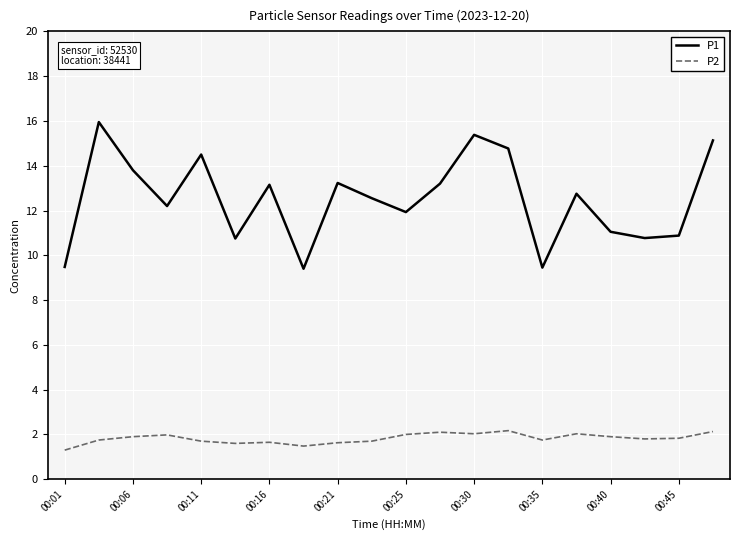

List the series in order of their peak value, lowest first.

P2, P1